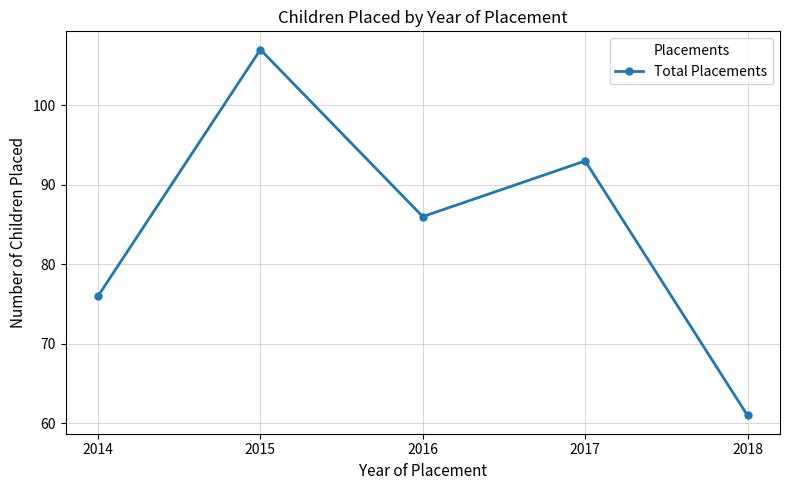

What is the smallest value displayed?

61